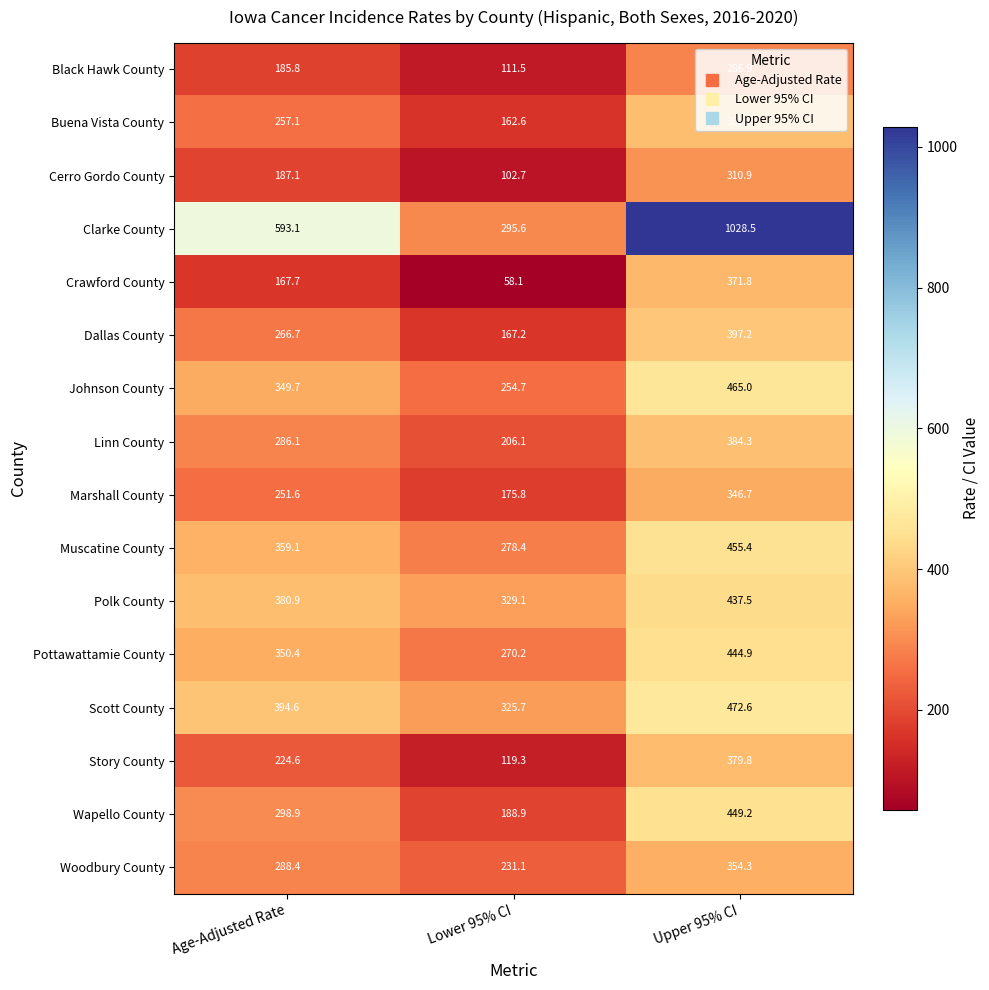

Is it true that Polk County equals 380.9 at Age-Adjusted Rate?

True